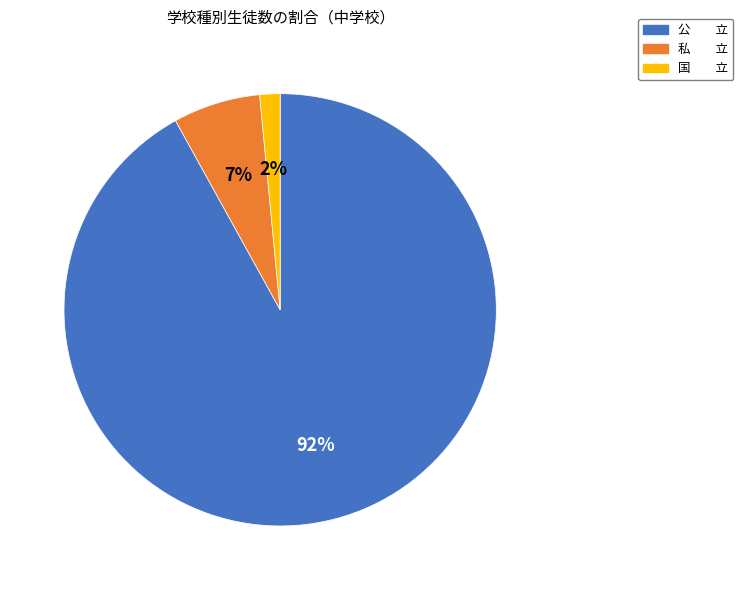

True or false: 国 立 accounts for 2% of the total.

True